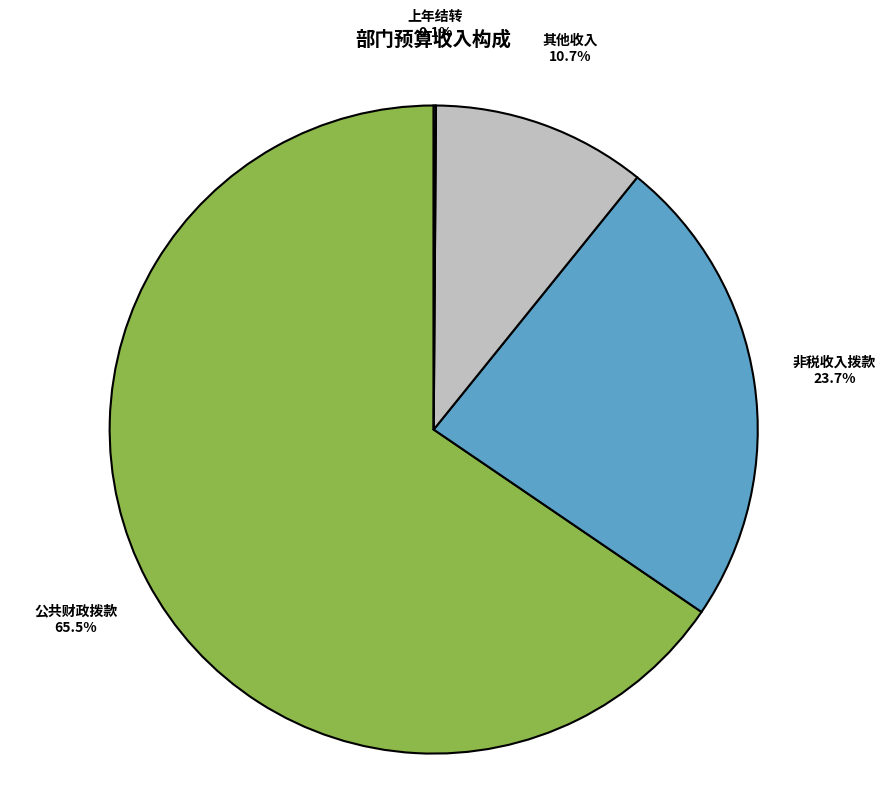

Is there a majority slice in this chart?

Yes